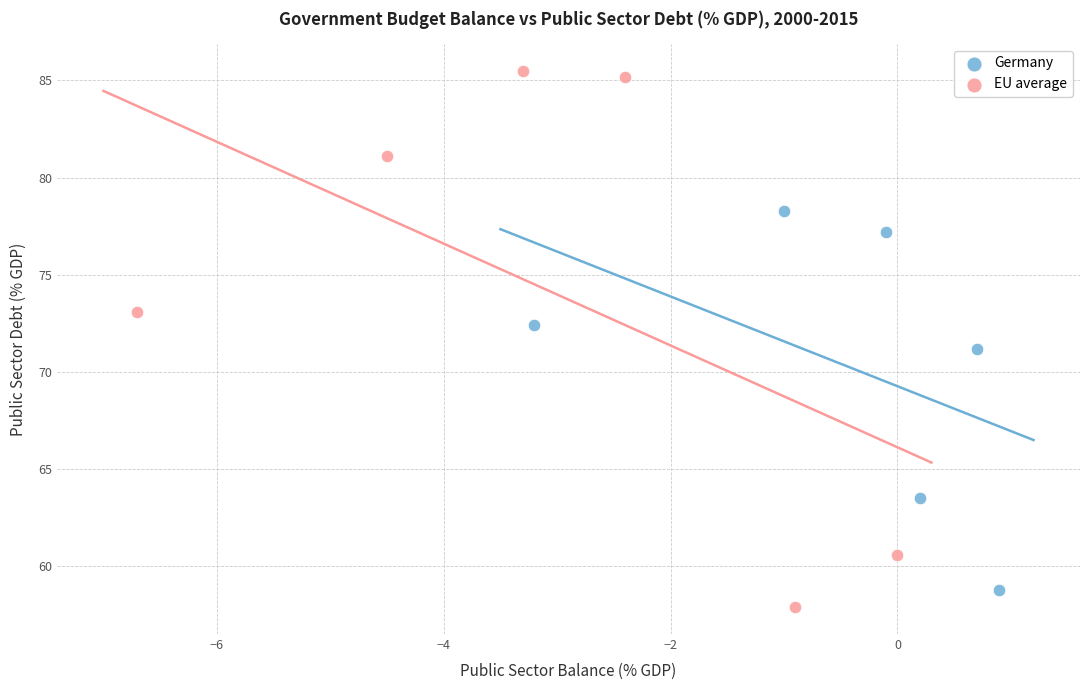

Which series has the largest Y range (max minus min)?

EU average